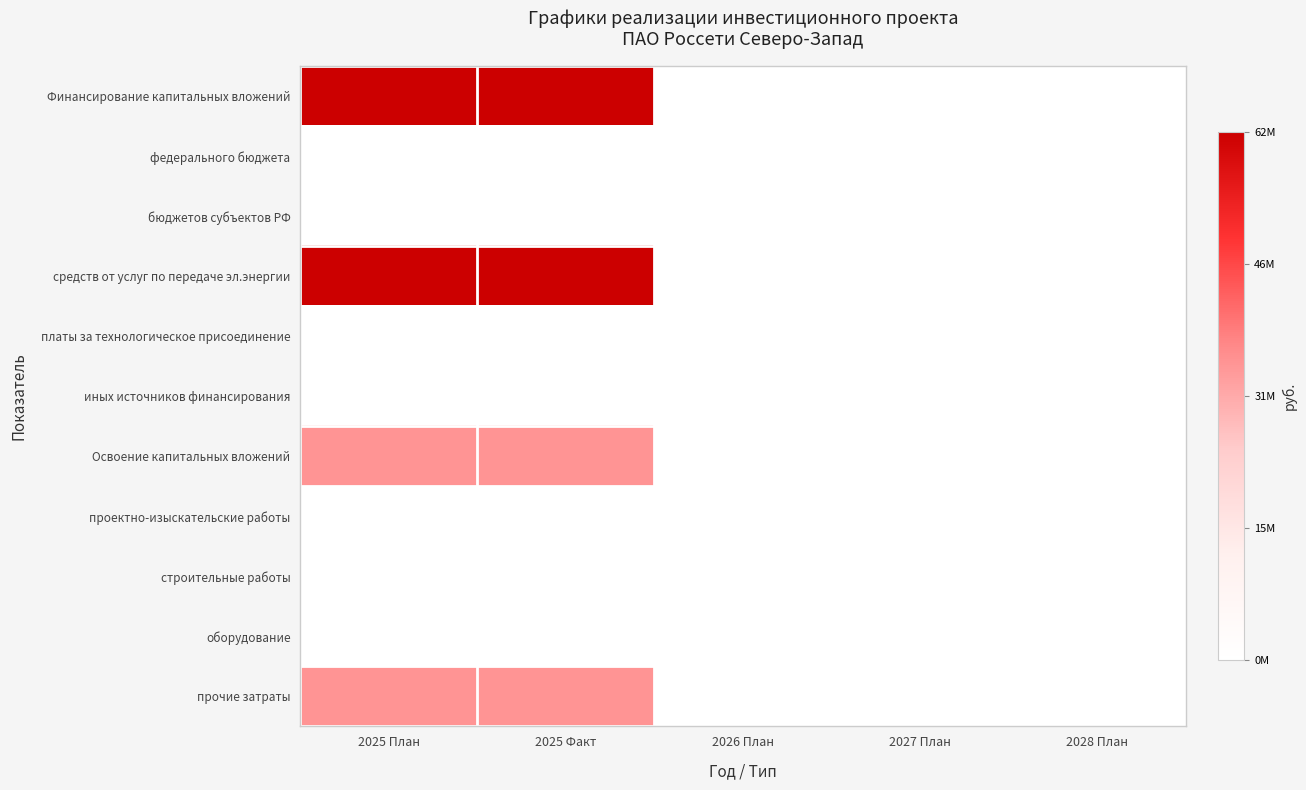

Rank the series at 2028 План from lowest to highest value.

Финансирование капитальных вложений, федерального бюджета, бюджетов субъектов РФ, средств от услуг по передаче эл.энергии, платы за технологическое присоединение, иных источников финансирования, Освоение капитальных вложений, проектно-изыскательские работы, строительные работы, оборудование, прочие затраты